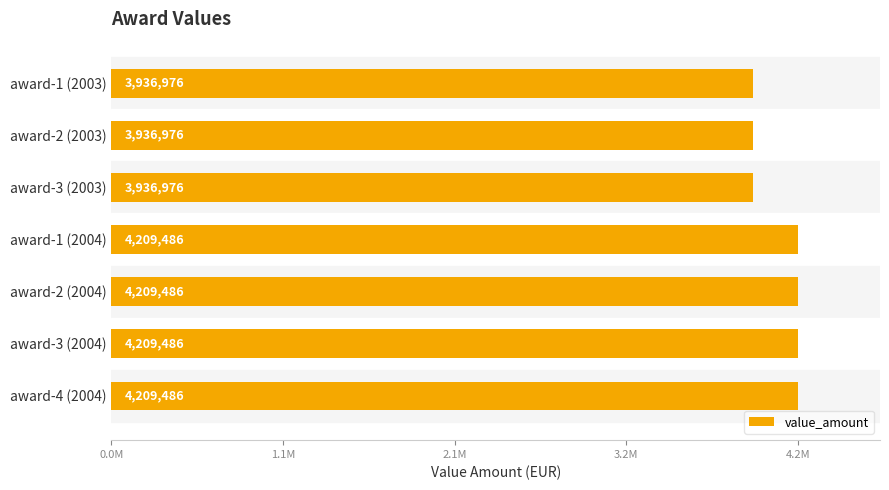

Does the chart contain any negative values?

No